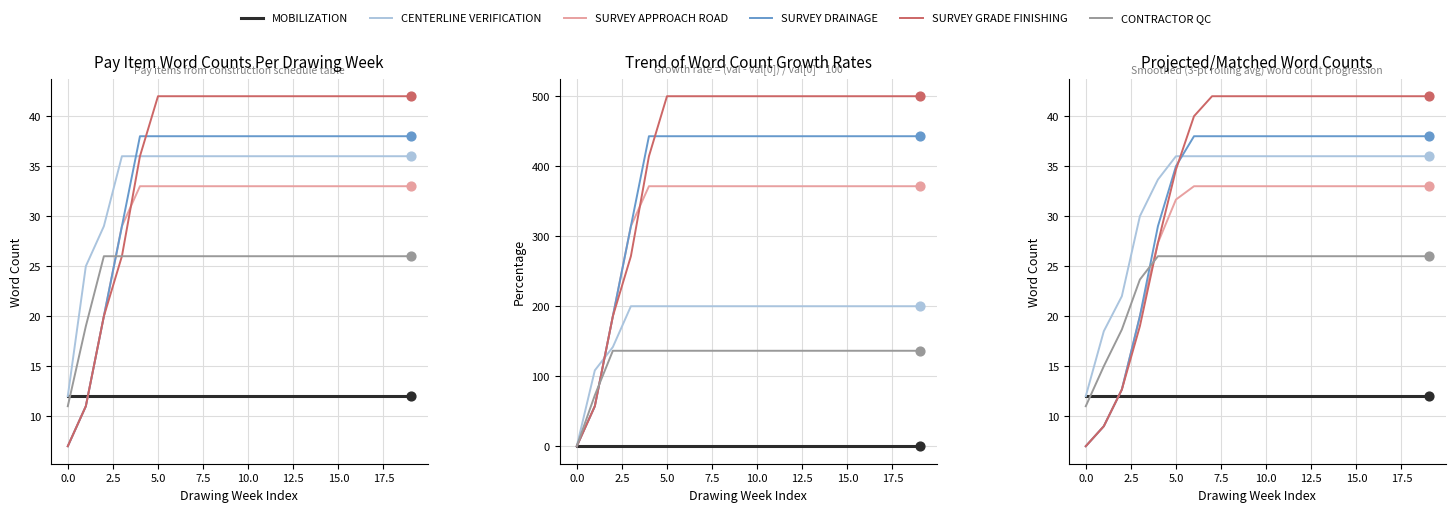

What are all the series names shown in the legend?

MOBILIZATION, CENTERLINE VERIFICATION, SURVEY APPROACH ROAD, SURVEY DRAINAGE, SURVEY GRADE FINISHING, CONTRACTOR QC